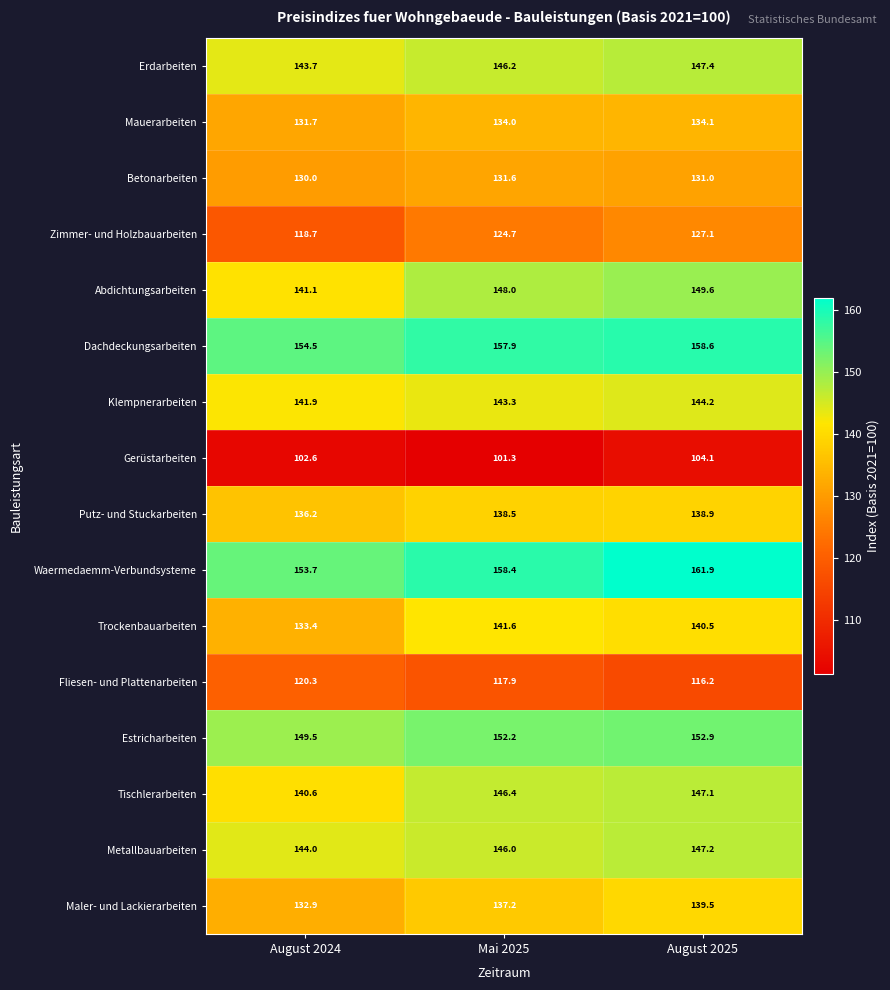

What is the difference between the maximum and minimum values in the Estricharbeiten series?

3.4